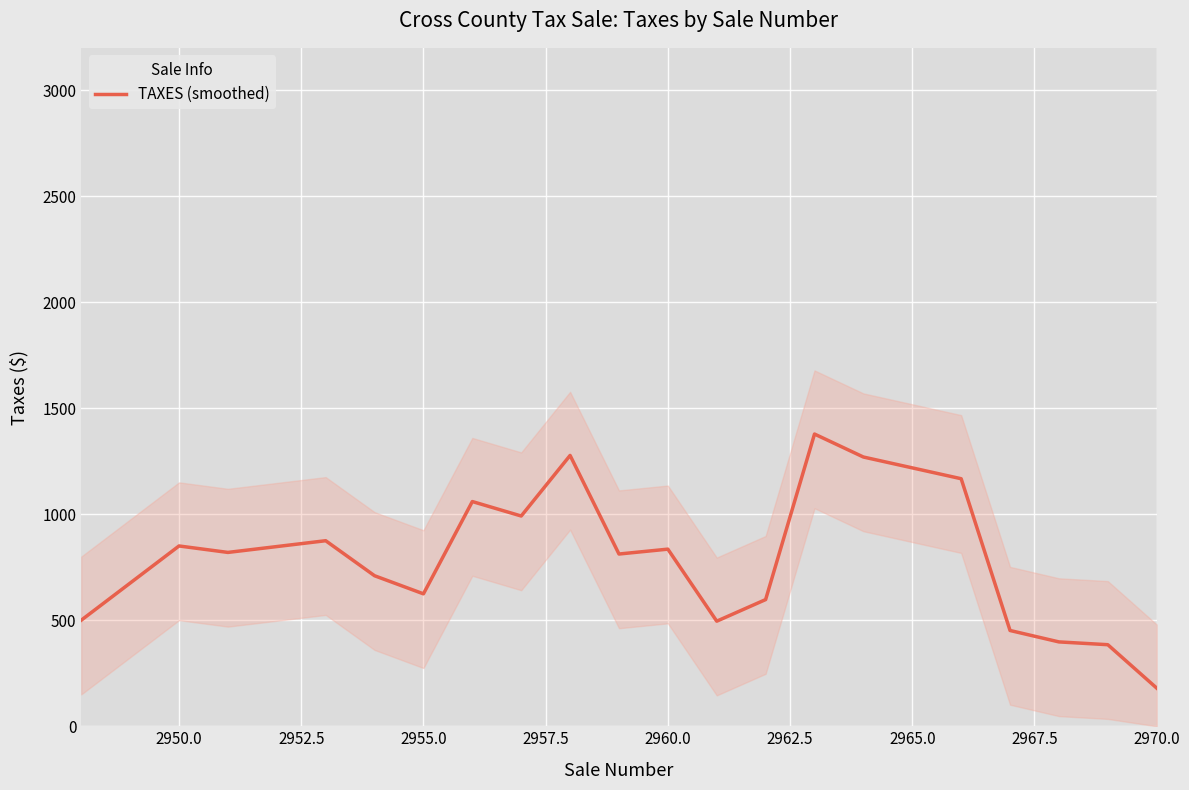

At which label does TAXES (smoothed) reach its minimum?

2970.0